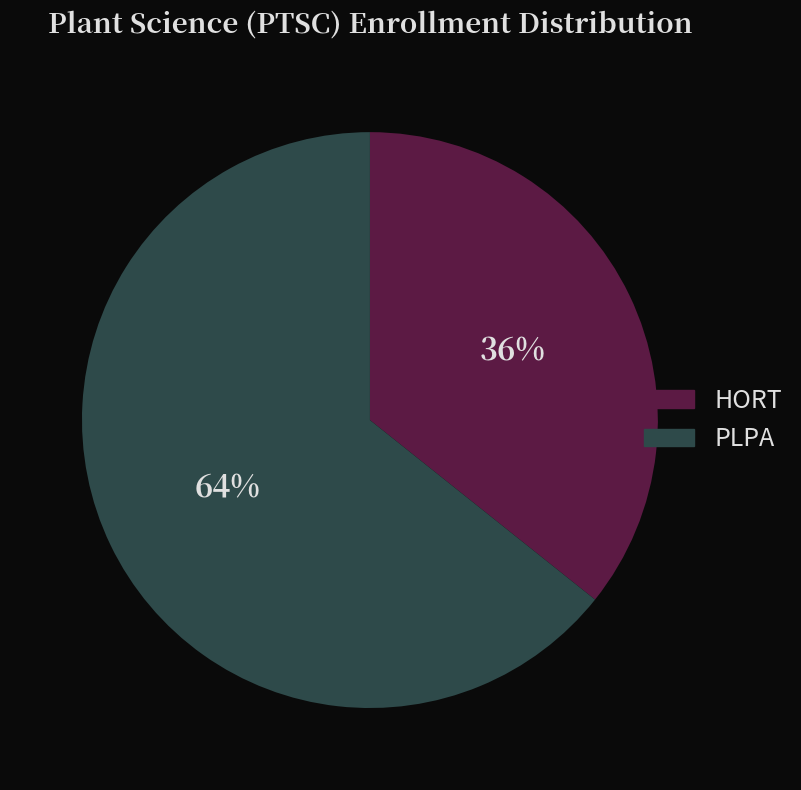

Does HORT account for over 50% of the chart?

No